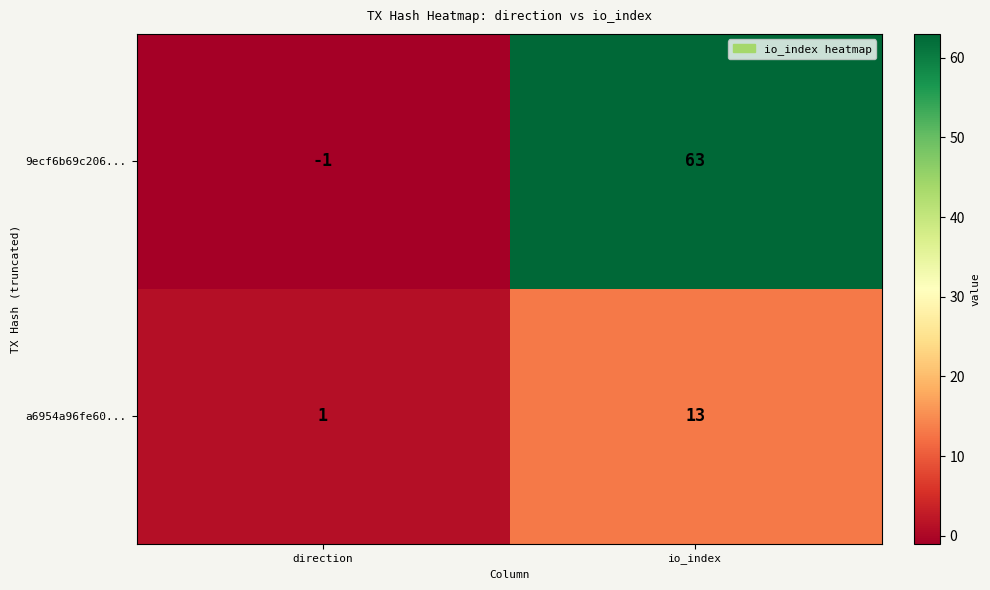

At which category is the sum across all series the highest?

io_index